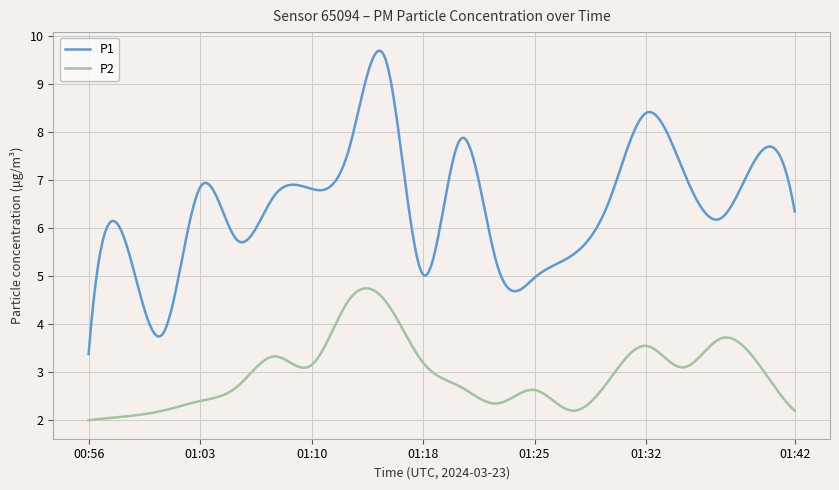

Which series has the largest range (max minus min)?

P1